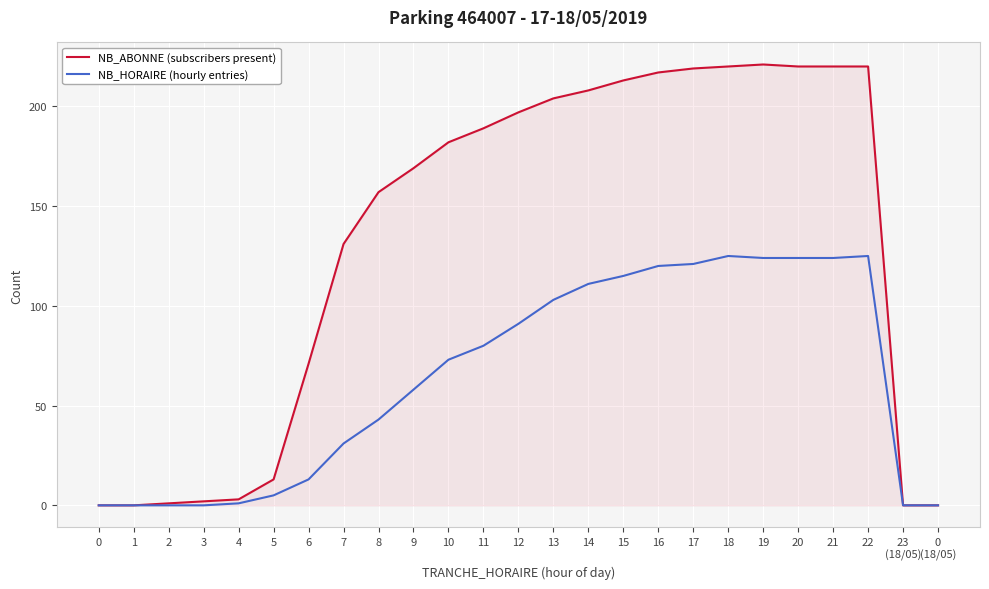

Which series has the largest total across all categories?

NB_ABONNE (subscribers present)